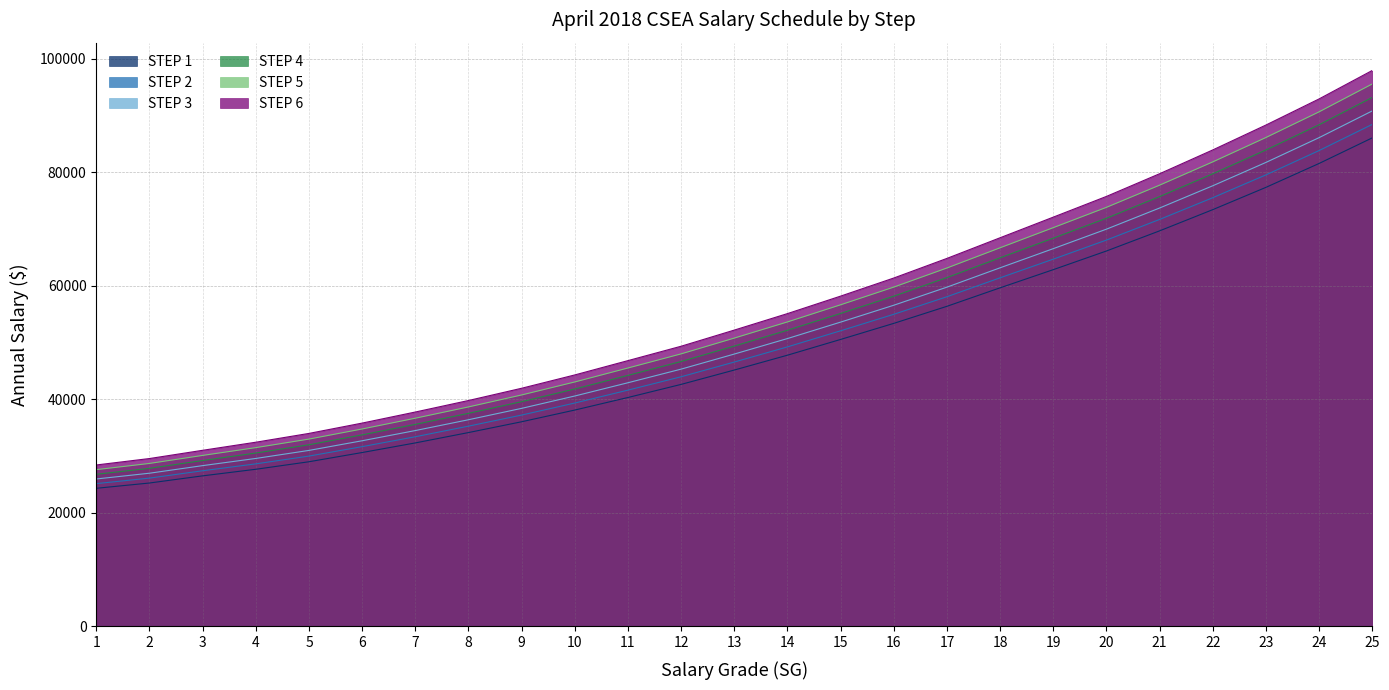

The value of STEP 3 at 18 is 32873. True or false?

False